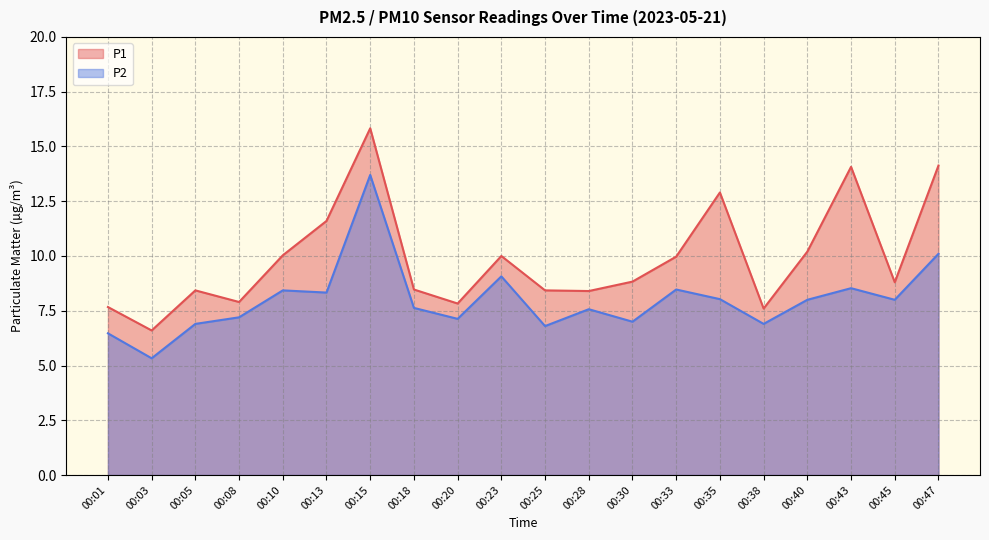

Count the number of data series in this chart.

2